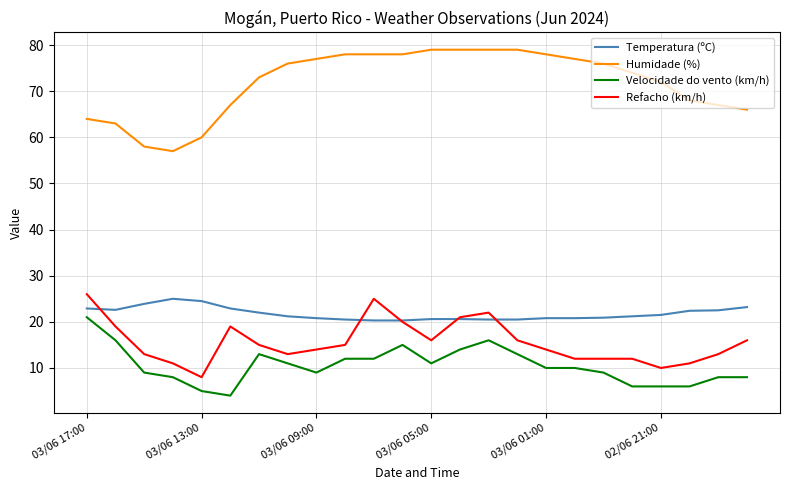

How many categories are shown in the chart?

24